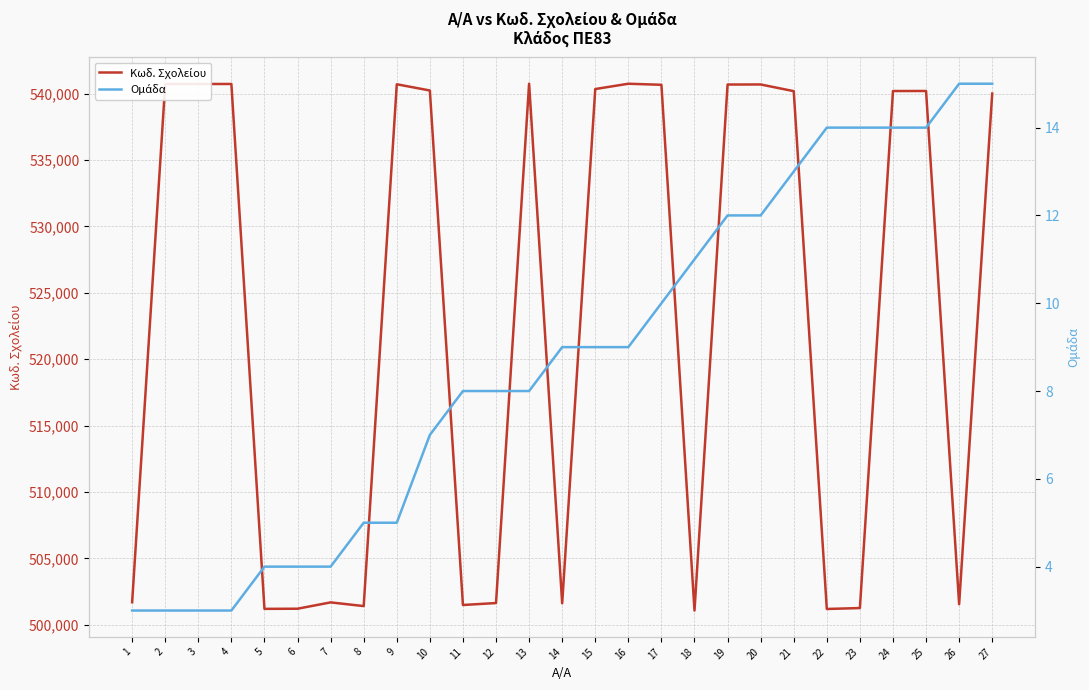

List the series in order of their overall mean, lowest first.

Ομάδα, Κωδ. Σχολείου